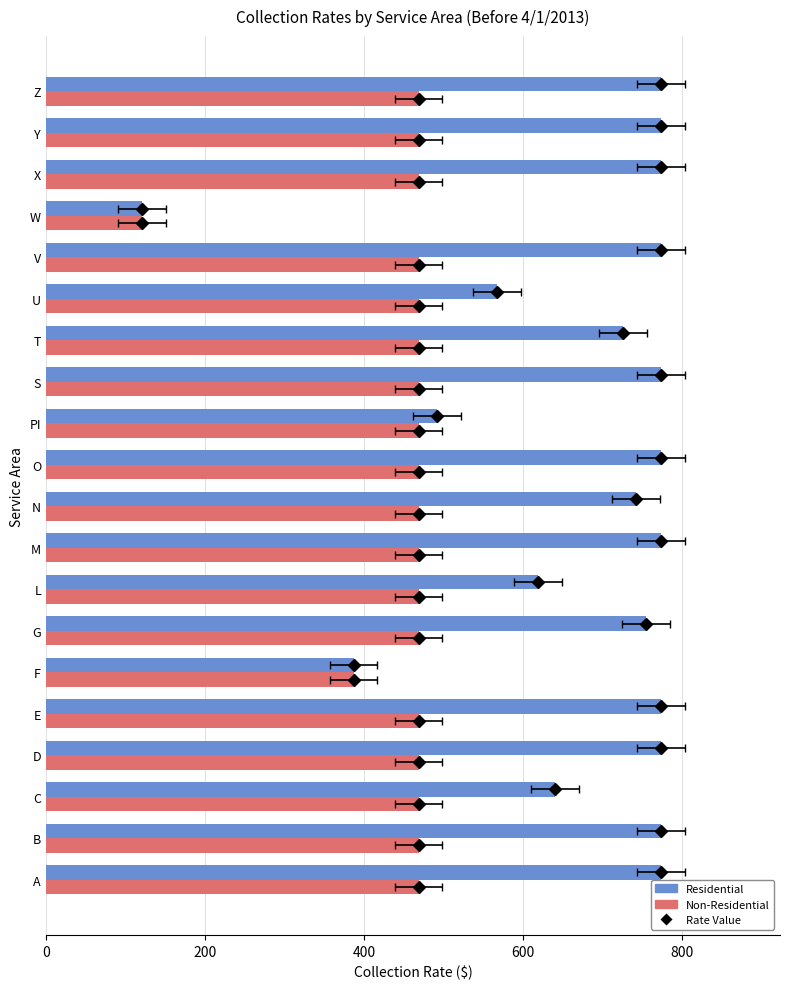

What is the maximum value for Residential (Before 4/1/2013)?

773.2